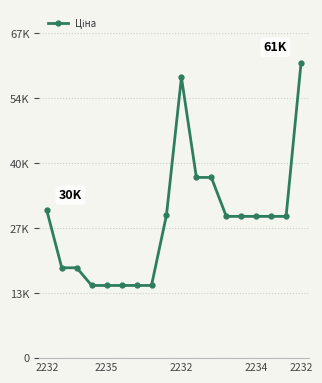

Does the chart have visible grid lines?

Yes